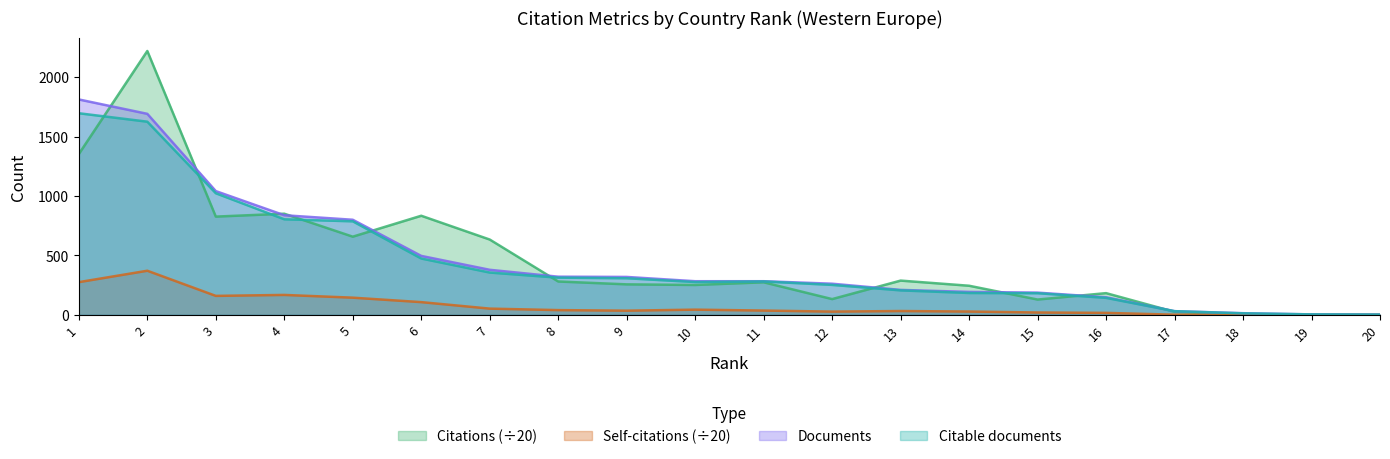

In Citations, how many points are lower than both neighbors (excluding endpoints)?

5